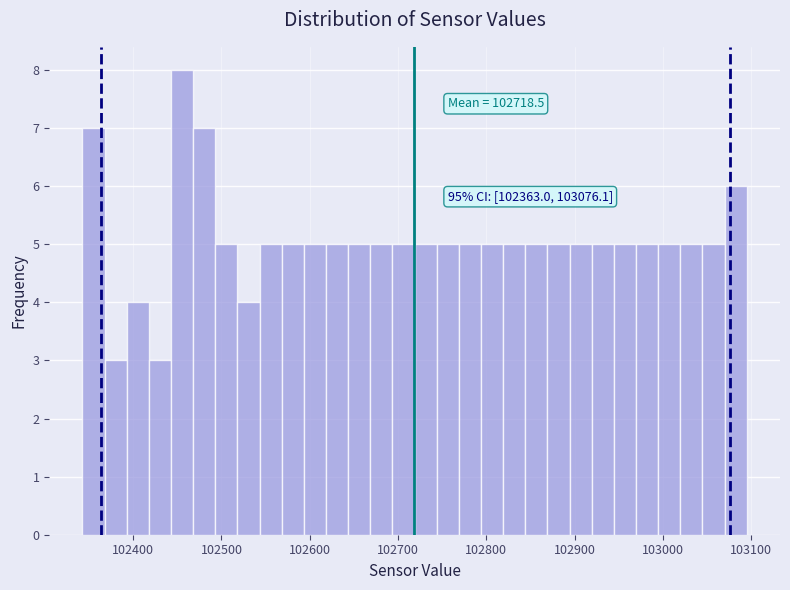

Read against the x-axis, roughly where is the centre of the tallest bar?

102460